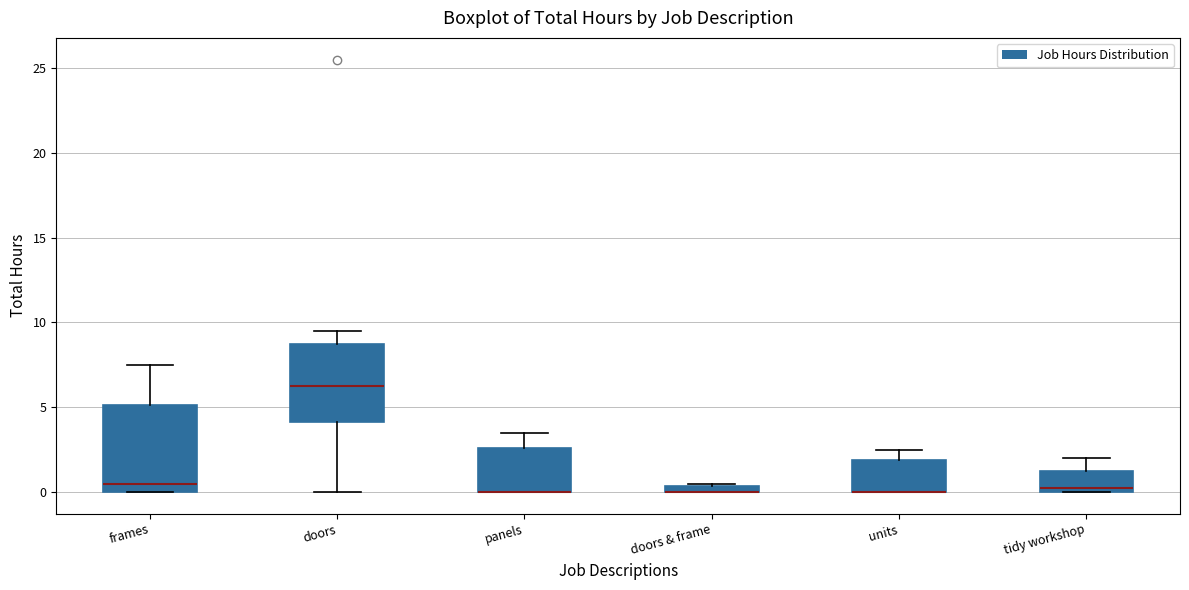

Where is the upper edge of the box for units on the y-axis? The values are not printed on the chart, so give them approximately, as read against the axis.

2.0